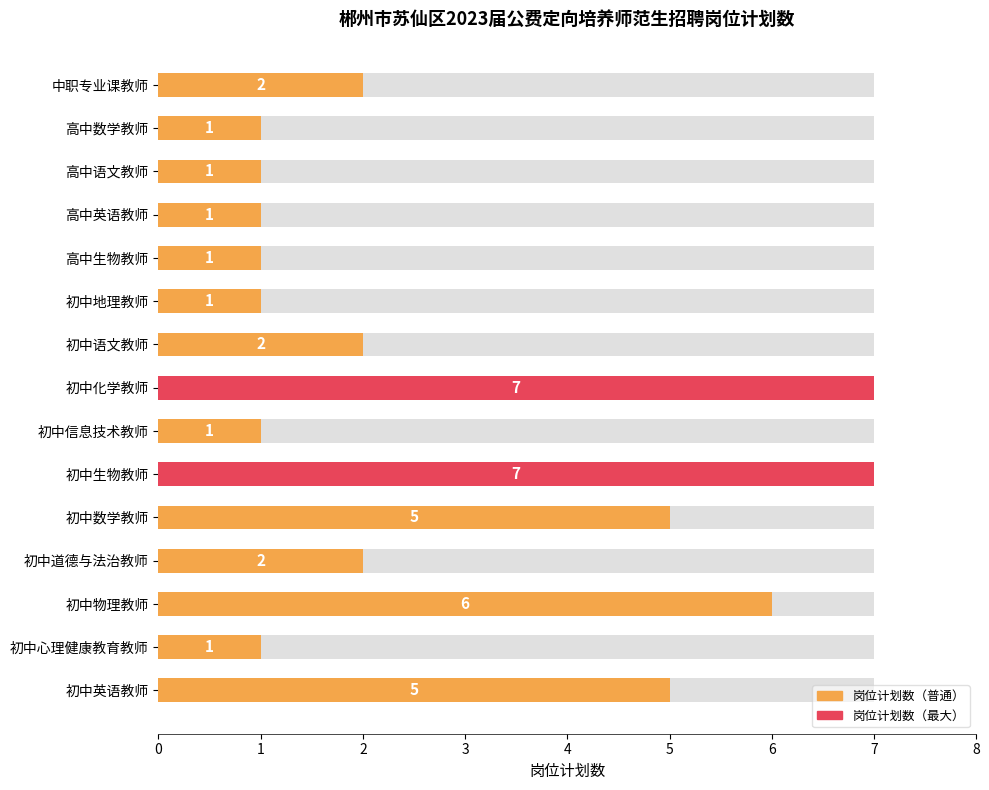

The value at 高中数学教师 is 2. True or false?

False